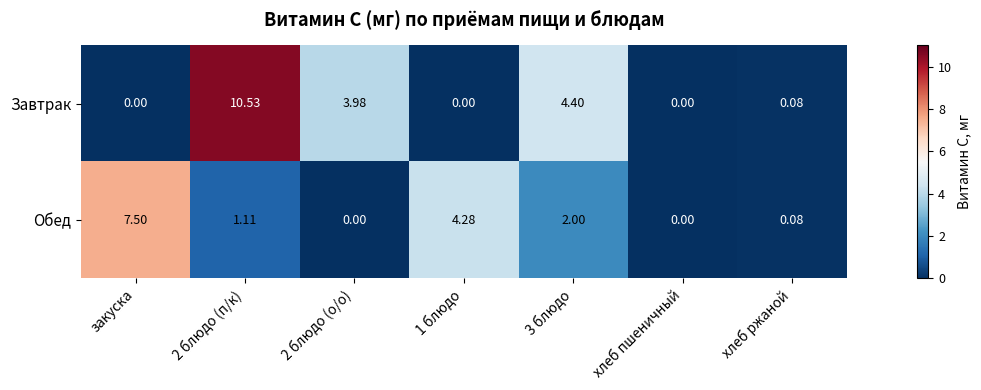

Which series has the largest range (max minus min)?

Завтрак